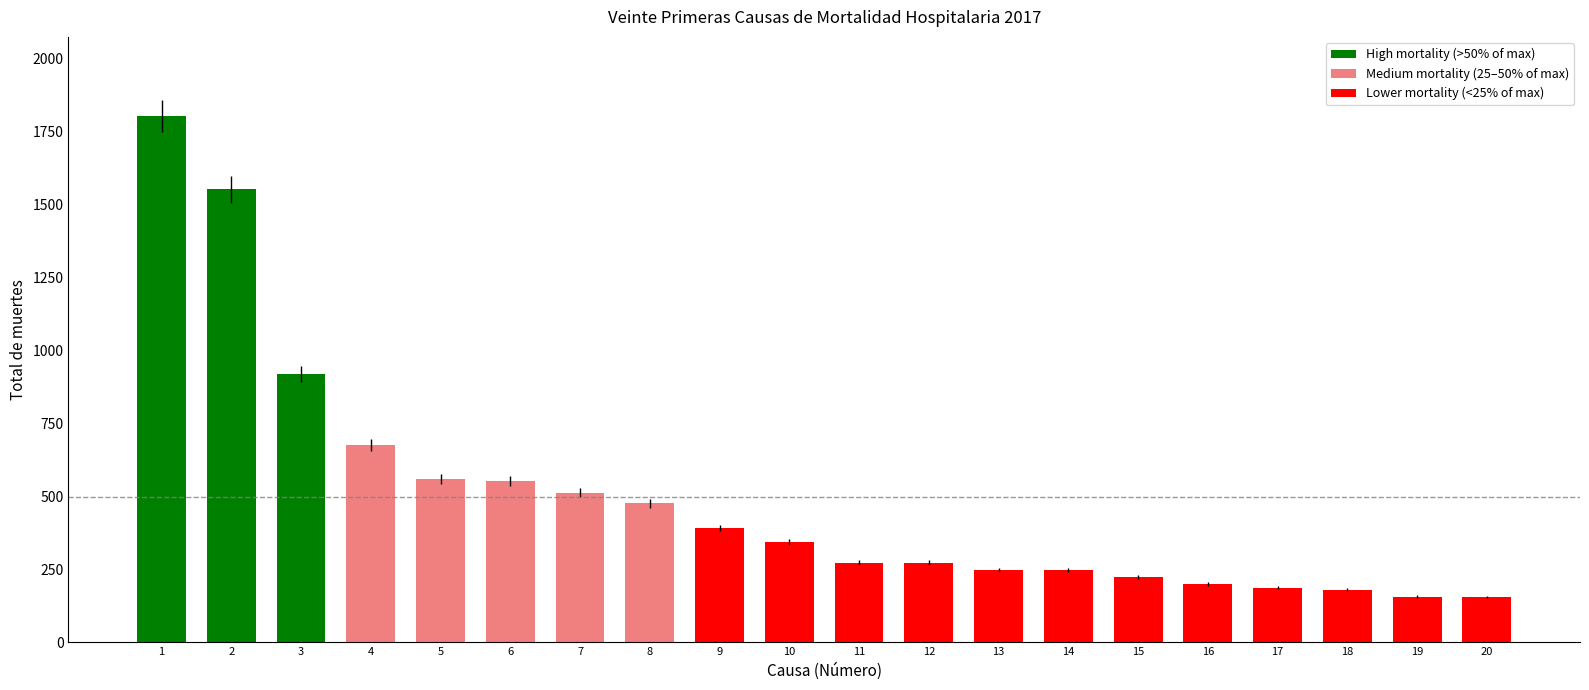

What is the minimum value shown in the chart?

154